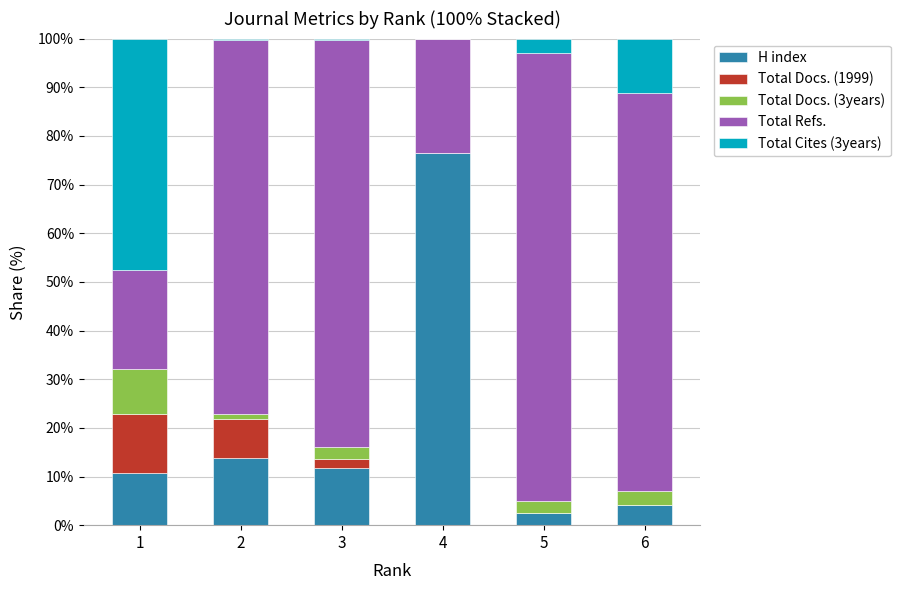

What is the total value across all series at 1?

100.0